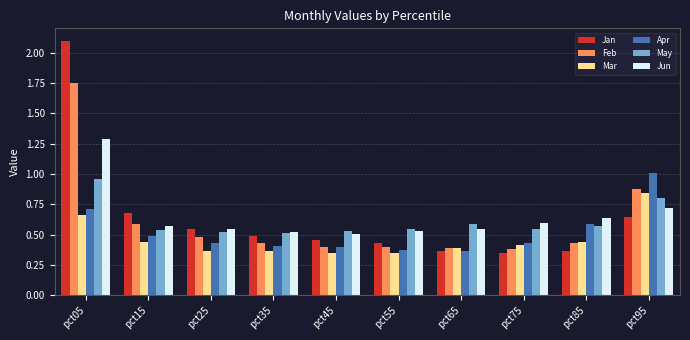

What is the sum of the May values at pct95 and pct85?

1.4